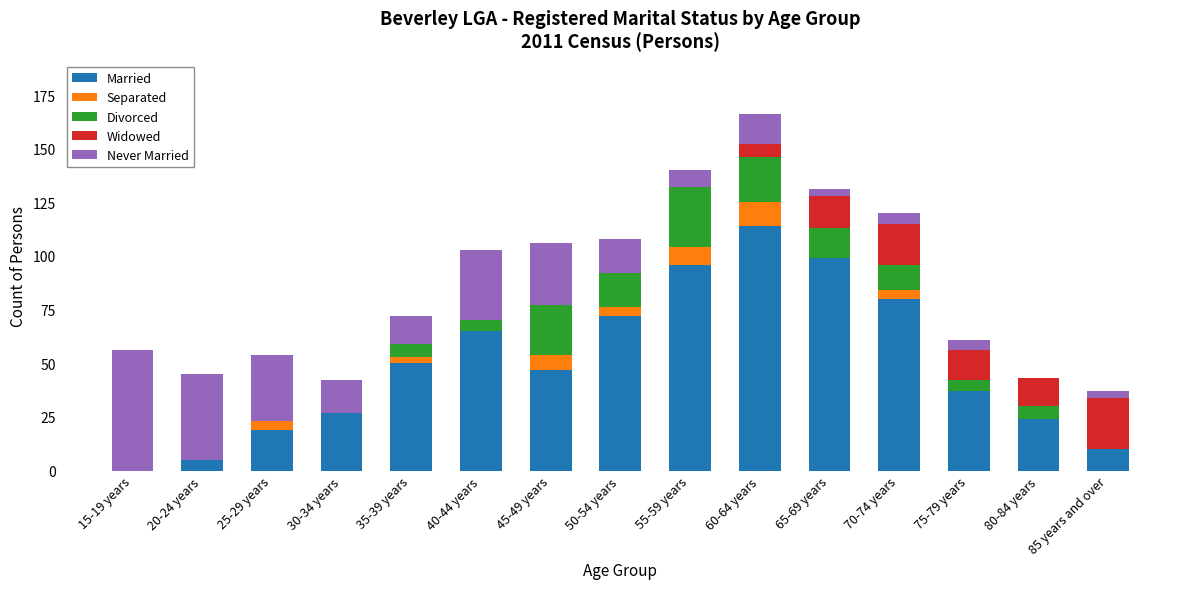

Count the number of categories in the chart.

15